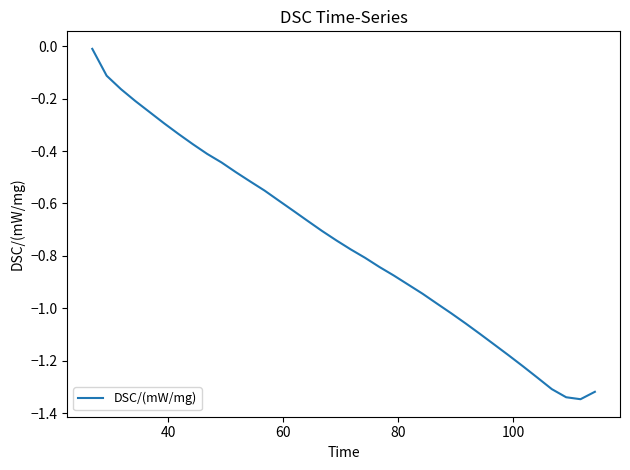

What is the difference between the maximum and minimum values?

1.3